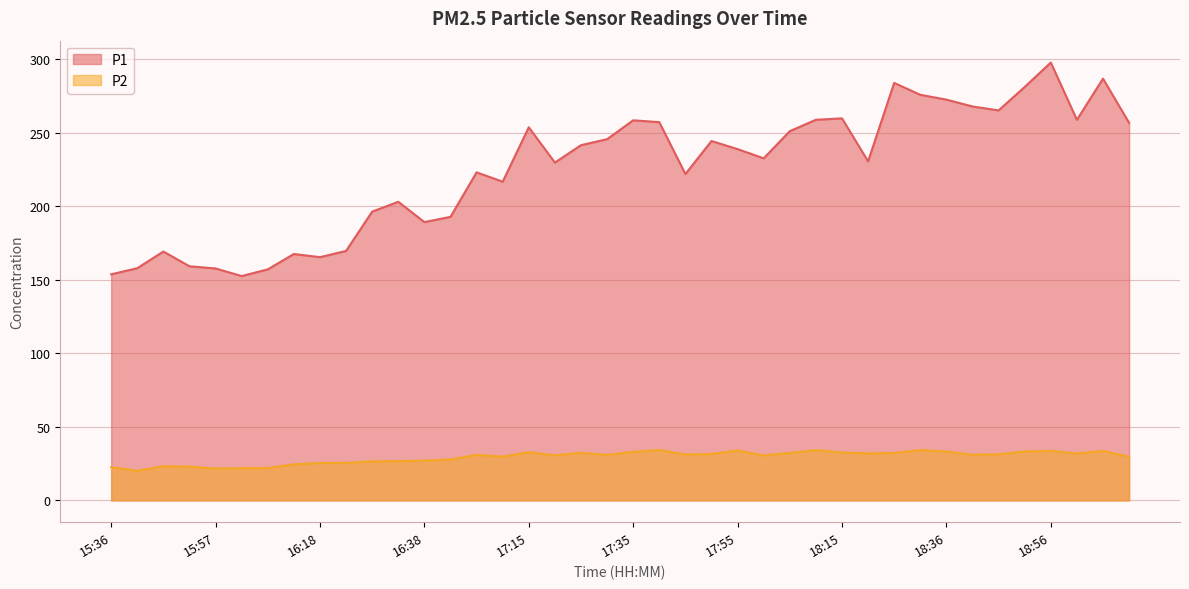

Which series has the largest total across all categories?

P1